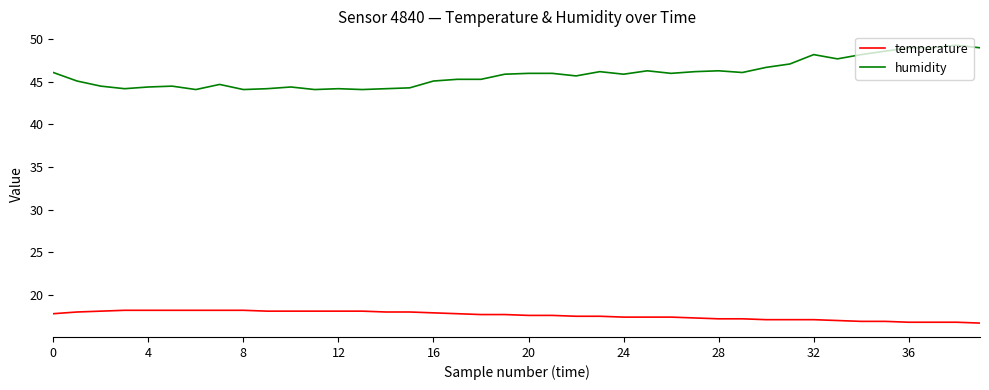

Which series has the largest total across all categories?

humidity